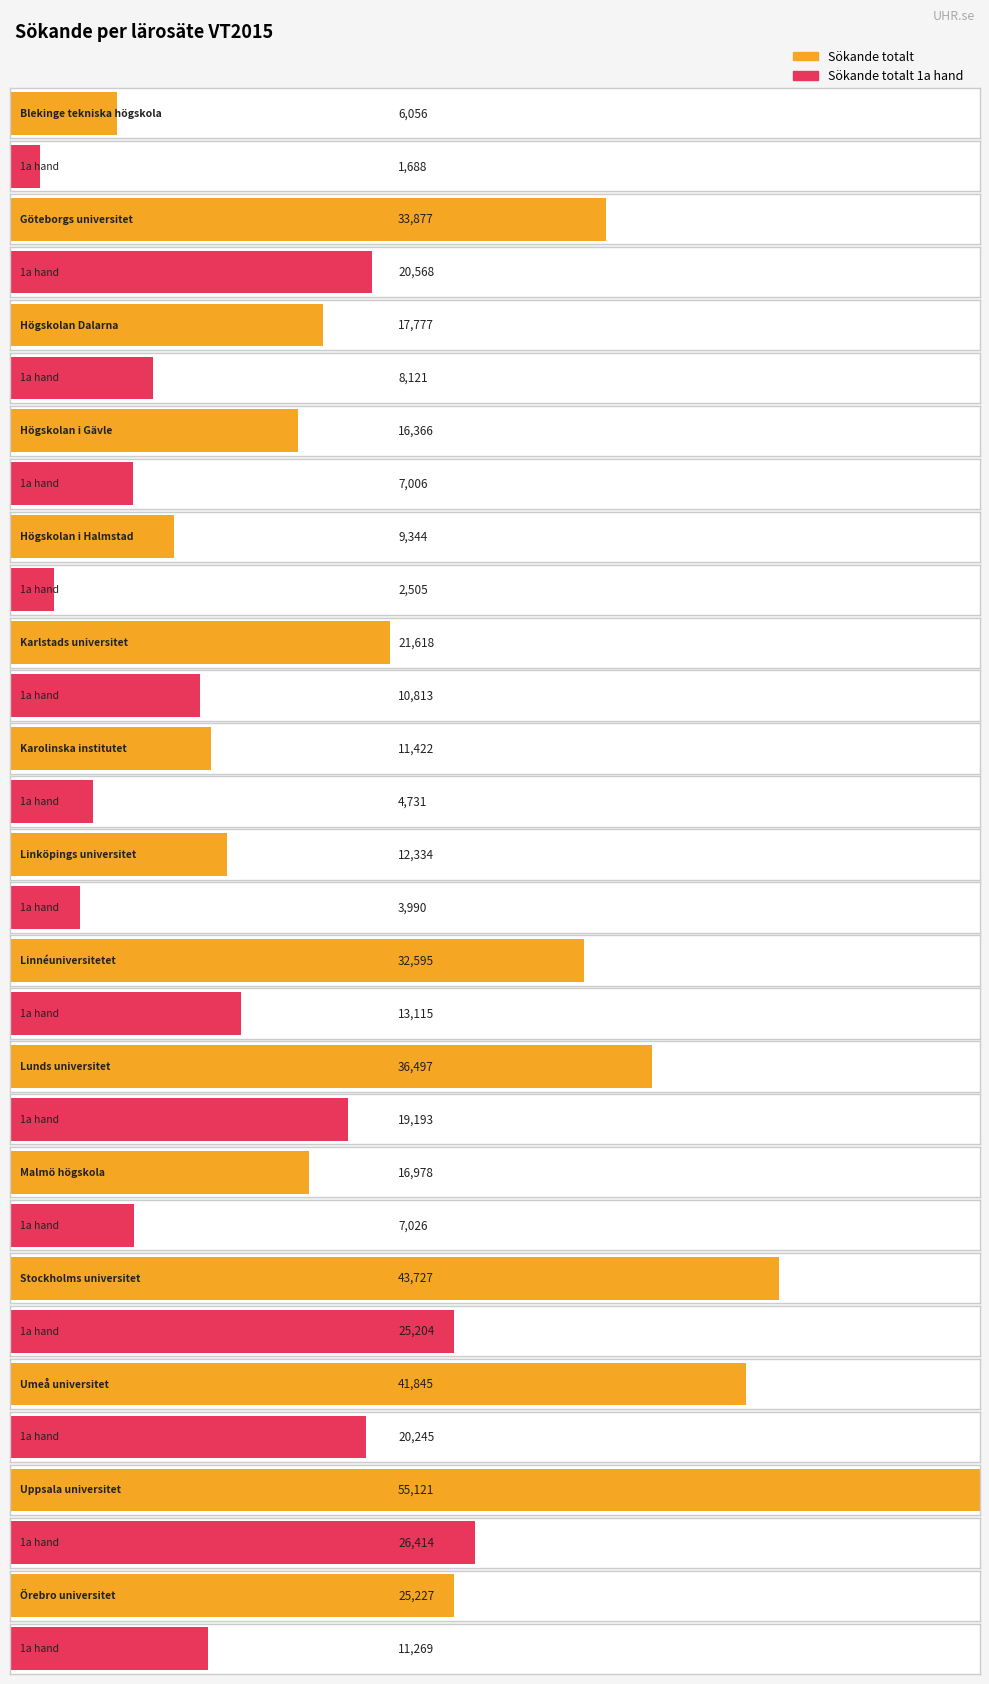

At how many categories does at least one series exceed 16529?

10